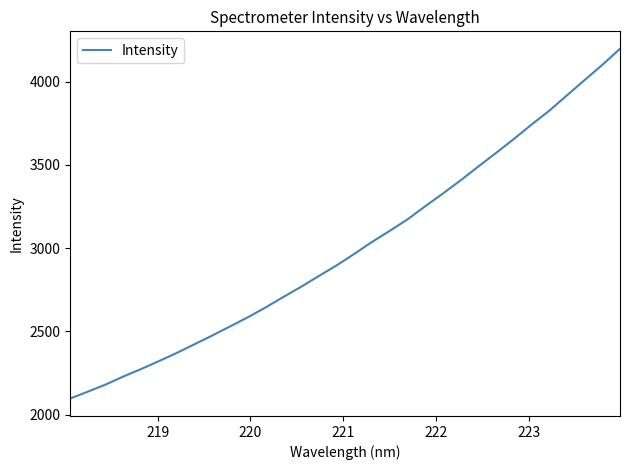

What is the smallest value displayed?

2096.2